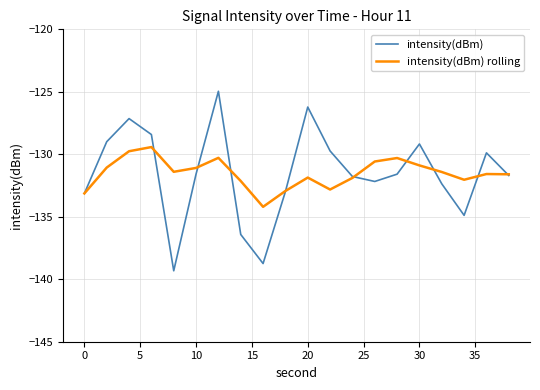

Which series has the largest range (max minus min)?

intensity(dBm)